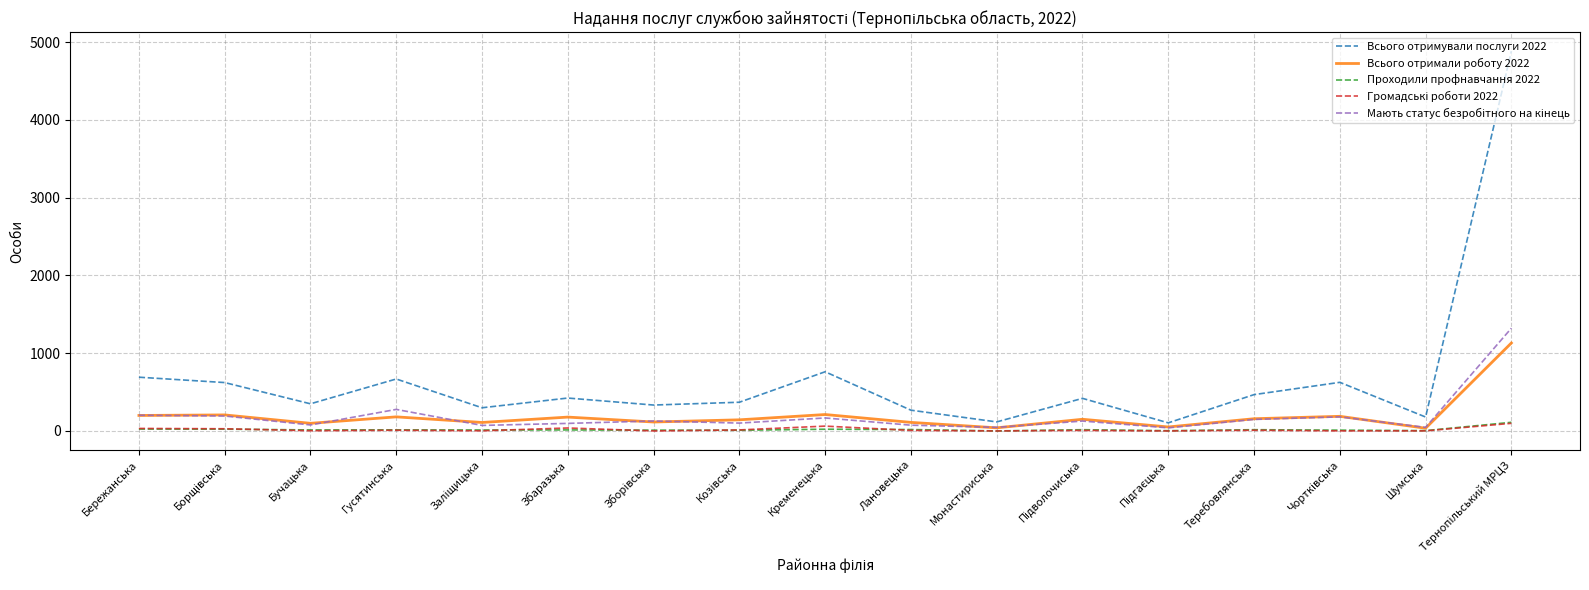

True or false: Проходили профнавчання 2022 has more than 1 points higher than both neighbors.

True